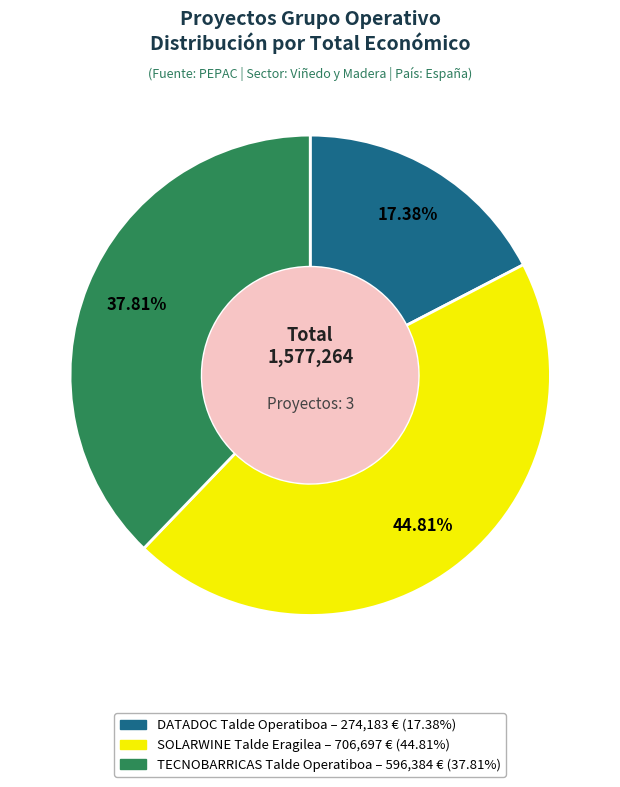

Do SOLARWINE Talde Eragilea and DATADOC Talde Operatiboa together represent more than half of the pie?

Yes